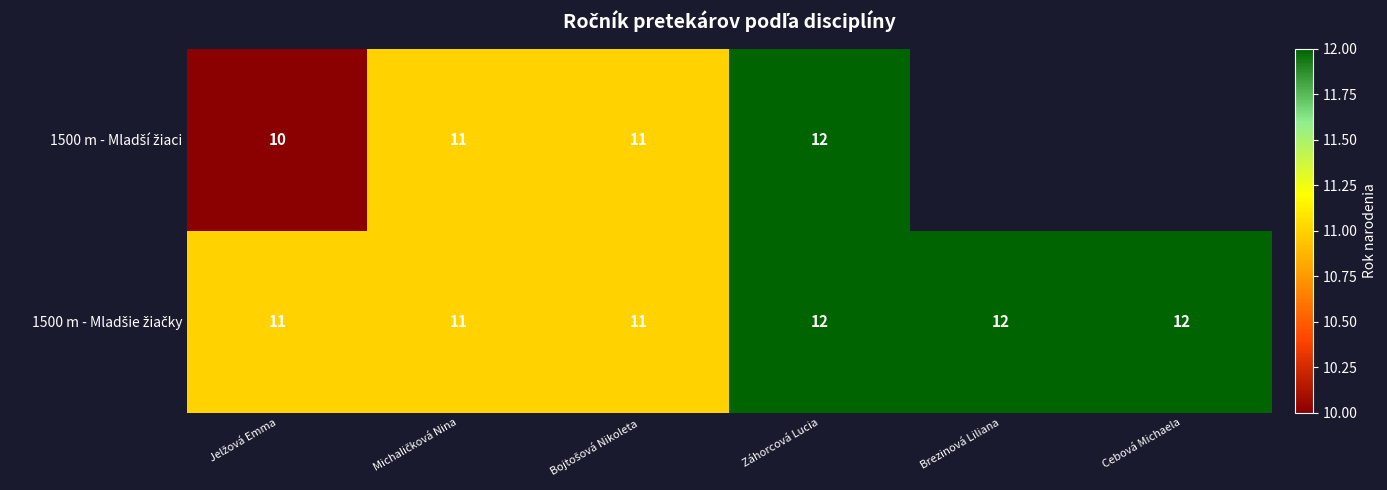

What is the total value across all series at Záhorcová Lucia?

24